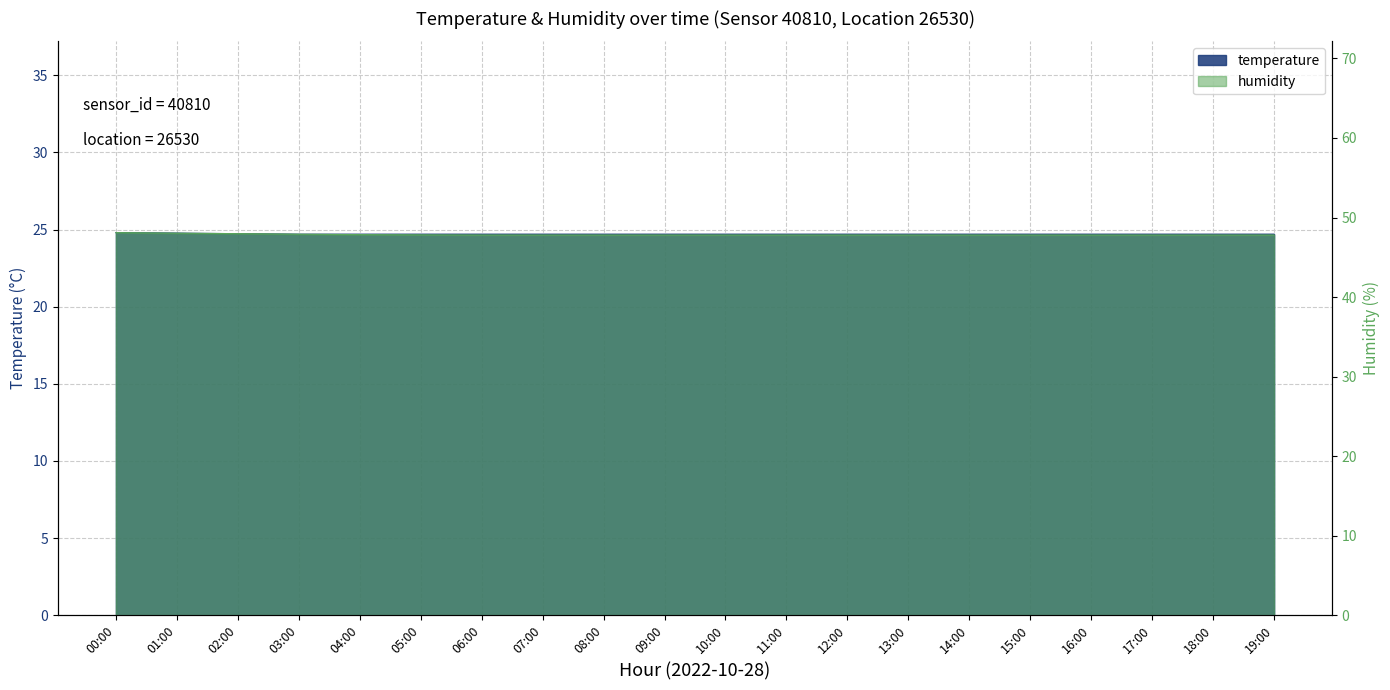

Rank the series at 13:00 from lowest to highest value.

temperature, humidity